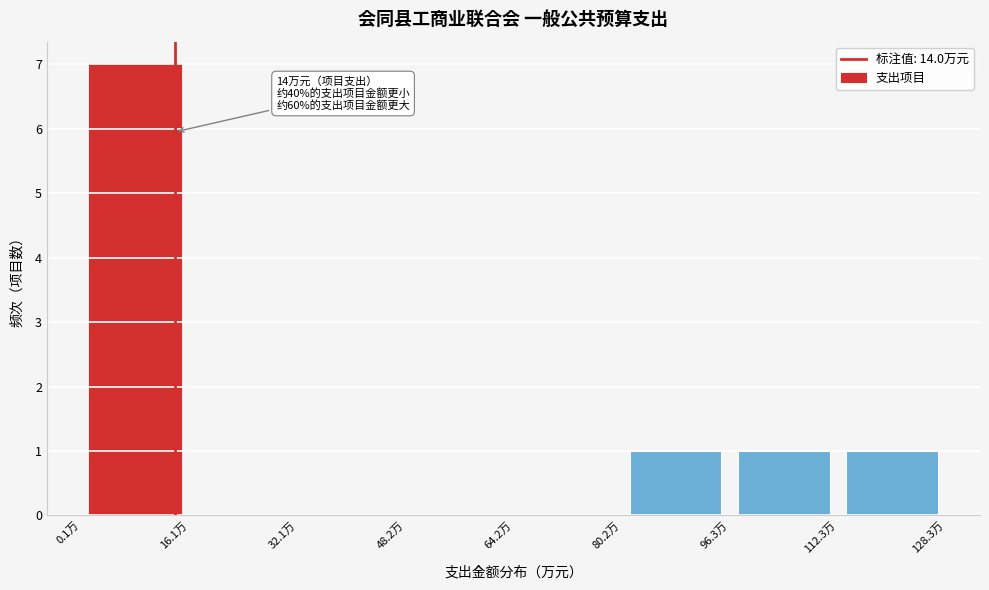

Over which range of the x-axis is the bar tallest?

0 to 16